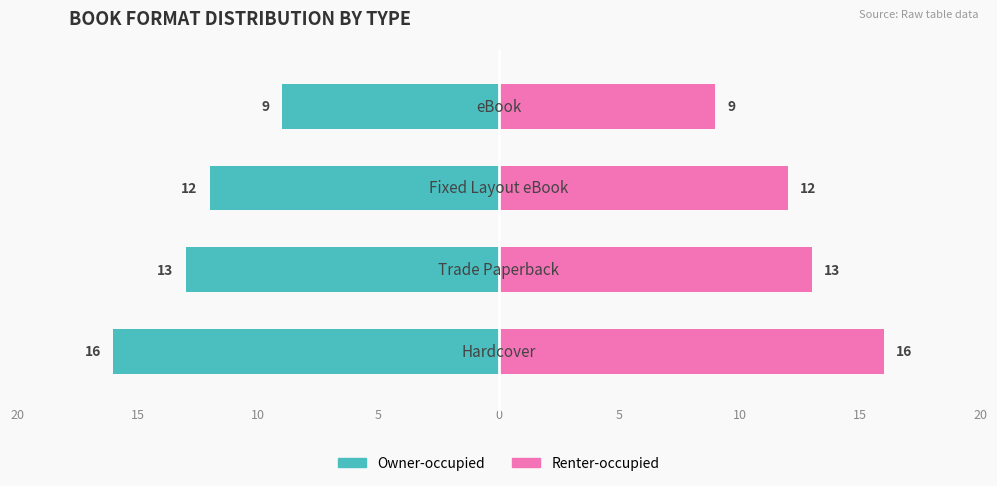

The value of Owner-occupied at 3 is -5. True or false?

False